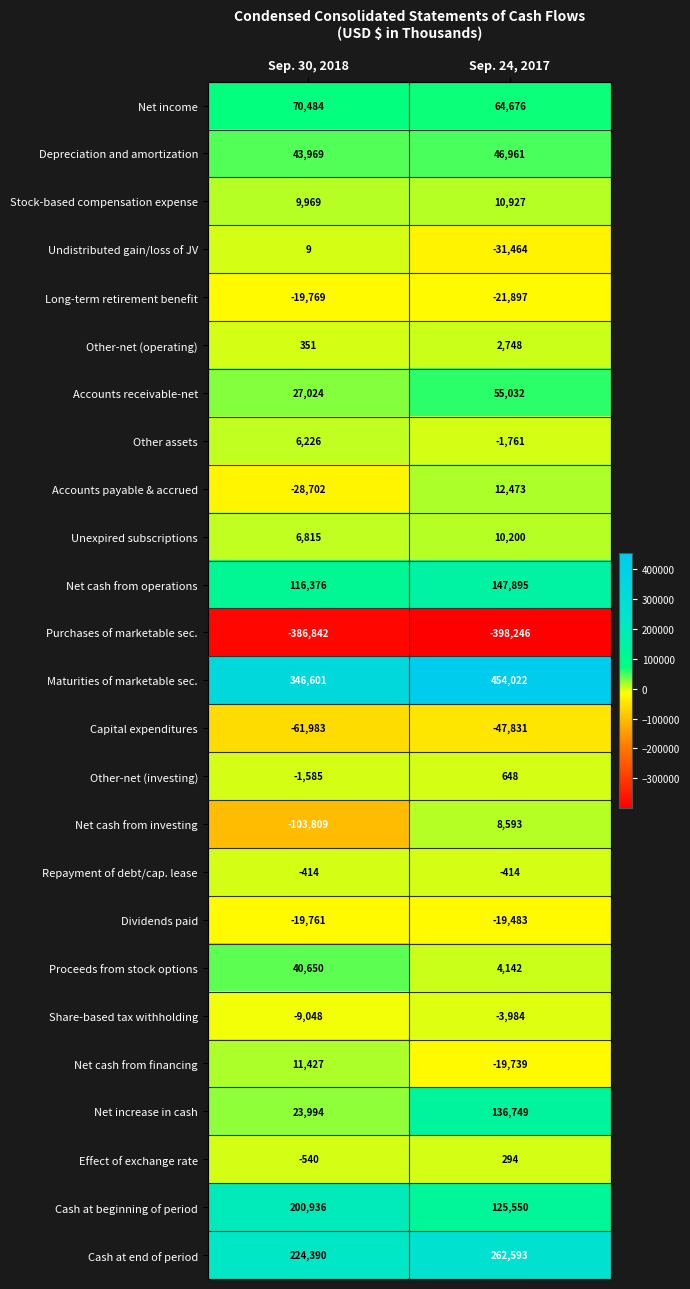

Is it true that Net increase in cash equals 238225 at Sep. 24, 2017?

False